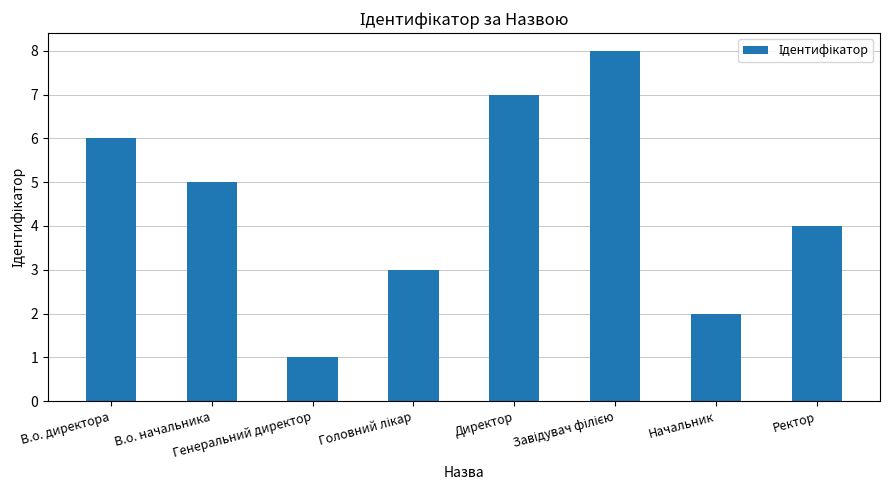

Reading left to right, extract all data points from this chart.

6	5	1	3	7	8	2	4